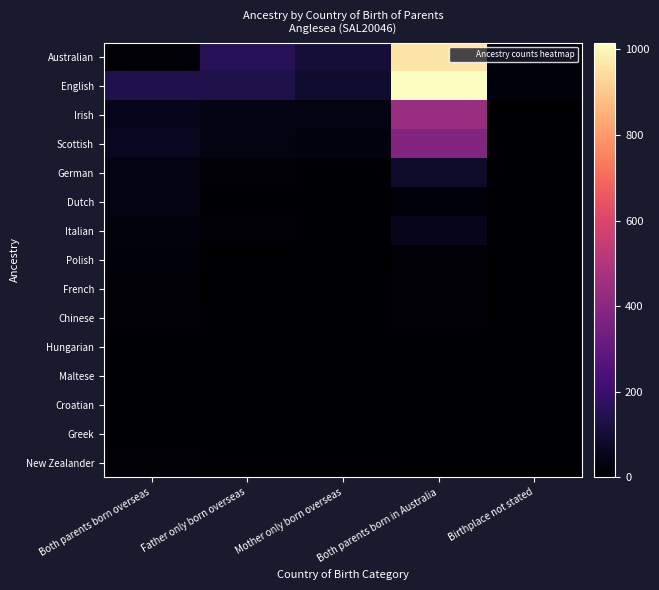

Reading left to right, transcribe all the data shown in this chart.

Australian: Both parents born overseas=15	Father only born overseas=155	Mother only born overseas=104	Both parents born in Australia=964	Birthplace not stated=16
English: Both parents born overseas=139	Father only born overseas=131	Mother only born overseas=91	Both parents born in Australia=1016	Birthplace not stated=20
Irish: Both parents born overseas=53	Father only born overseas=40	Mother only born overseas=33	Both parents born in Australia=440	Birthplace not stated=3
Scottish: Both parents born overseas=62	Father only born overseas=32	Mother only born overseas=29	Both parents born in Australia=378	Birthplace not stated=4
German: Both parents born overseas=35	Father only born overseas=15	Mother only born overseas=7	Both parents born in Australia=83	Birthplace not stated=0
Dutch: Both parents born overseas=32	Father only born overseas=6	Mother only born overseas=7	Both parents born in Australia=21	Birthplace not stated=0
Italian: Both parents born overseas=27	Father only born overseas=12	Mother only born overseas=6	Both parents born in Australia=50	Birthplace not stated=0
Polish: Both parents born overseas=22	Father only born overseas=3	Mother only born overseas=3	Both parents born in Australia=12	Birthplace not stated=0
French: Both parents born overseas=15	Father only born overseas=0	Mother only born overseas=4	Both parents born in Australia=11	Birthplace not stated=0
Chinese: Both parents born overseas=12	Father only born overseas=7	Mother only born overseas=5	Both parents born in Australia=11	Birthplace not stated=0
Hungarian: Both parents born overseas=5	Father only born overseas=0	Mother only born overseas=7	Both parents born in Australia=0	Birthplace not stated=0
Maltese: Both parents born overseas=5	Father only born overseas=4	Mother only born overseas=0	Both parents born in Australia=7	Birthplace not stated=0
Croatian: Both parents born overseas=7	Father only born overseas=0	Mother only born overseas=0	Both parents born in Australia=7	Birthplace not stated=0
Greek: Both parents born overseas=6	Father only born overseas=5	Mother only born overseas=0	Both parents born in Australia=5	Birthplace not stated=0
New Zealander: Both parents born overseas=8	Father only born overseas=4	Mother only born overseas=4	Both parents born in Australia=0	Birthplace not stated=0